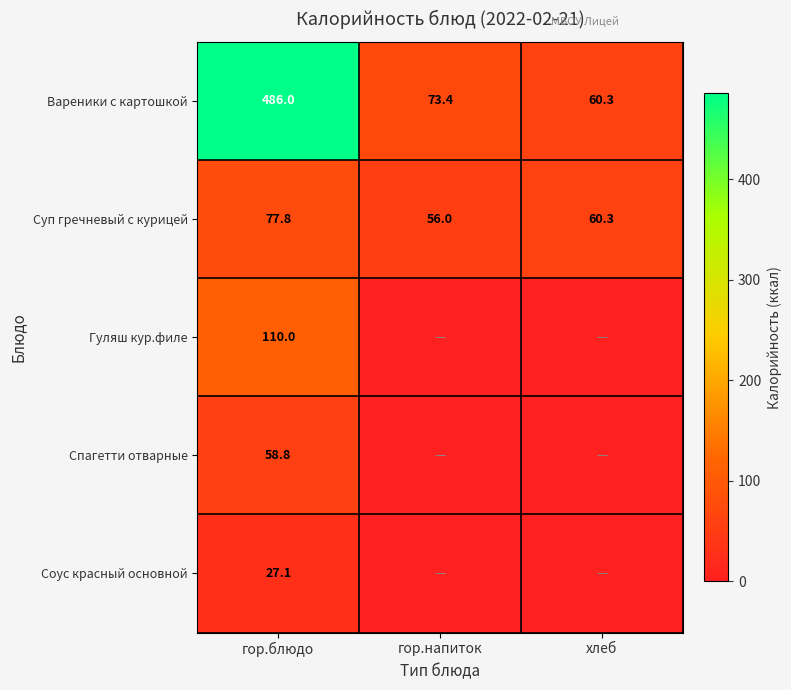

What is the total value across all series at гор.блюдо?

759.7